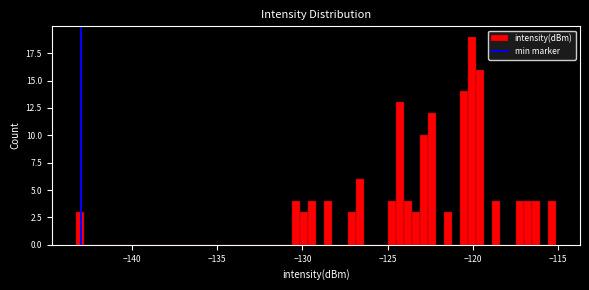

Read against the x-axis, roughly where is the centre of the tallest bar?

-120.0